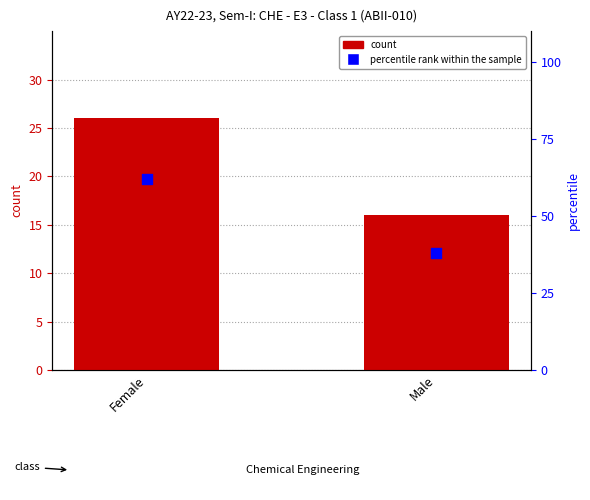

Which series has the widest spread of Y values?

percentile rank within the sample